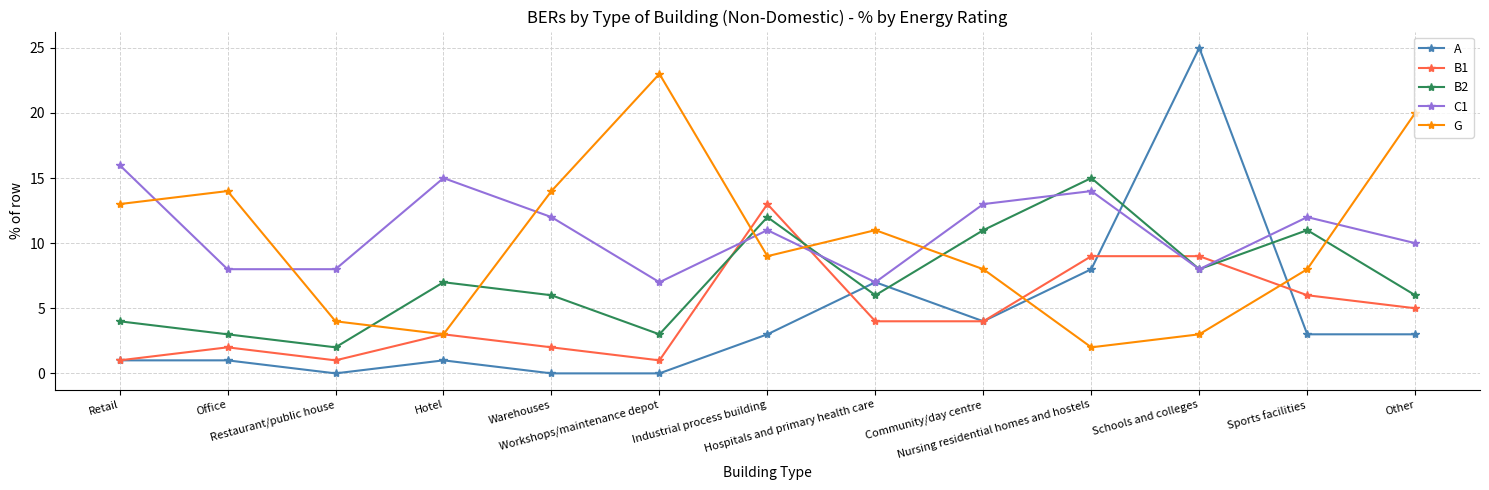

Which series changed the most between Workshops/maintenance depot and Hospitals and primary health care?

G